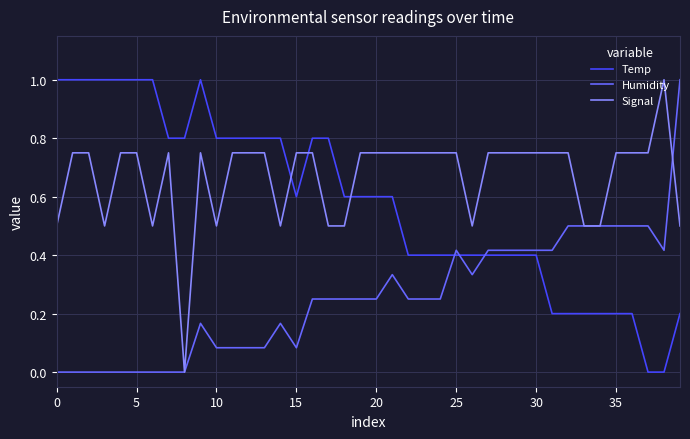

Is this an area chart (filled region under the line)?

No